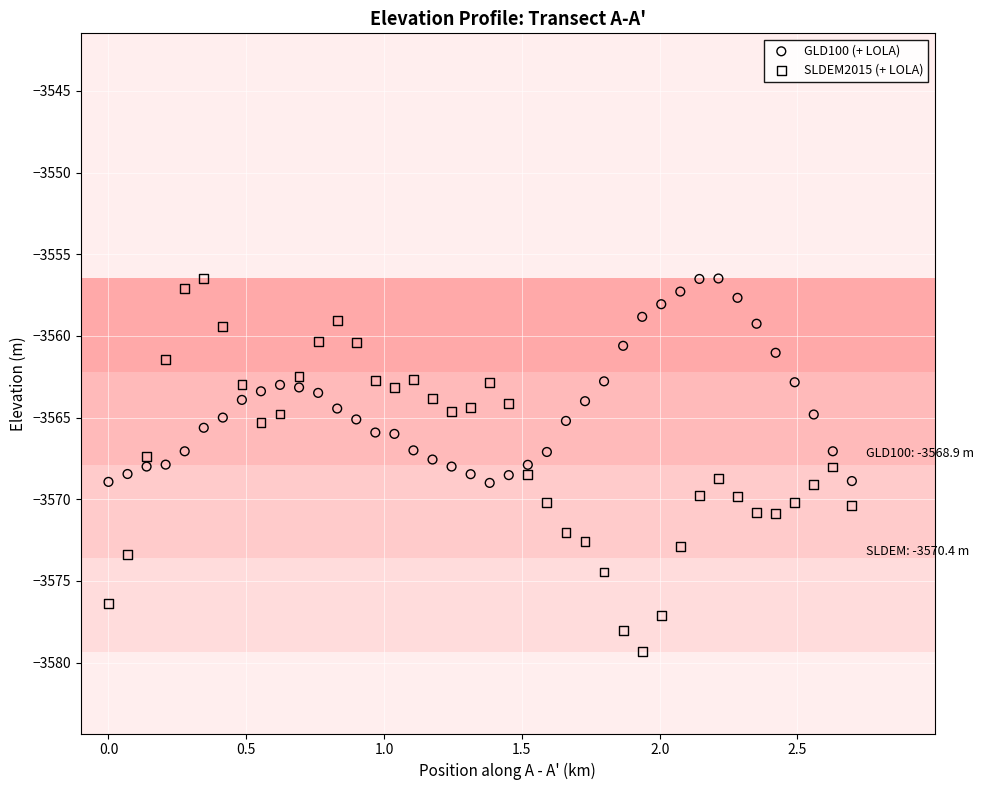

Which series contains the lowest Y value?

SLDEM2015 (+ LOLA)